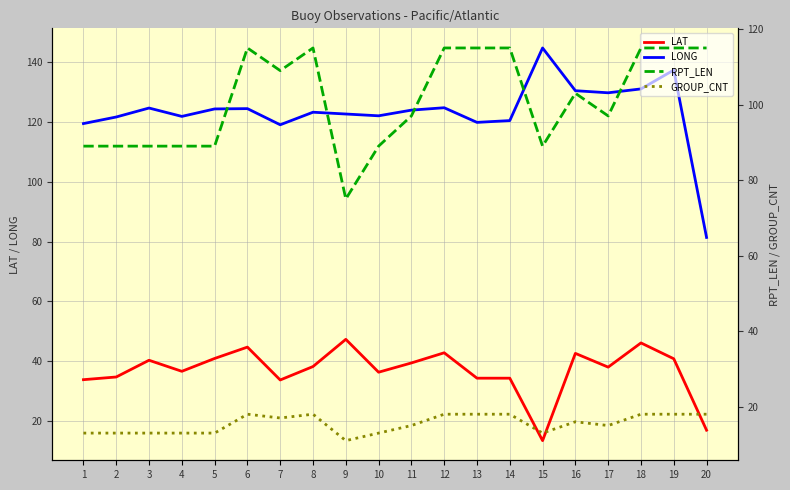

Where does the GROUP_CNT series first go above 16?

6